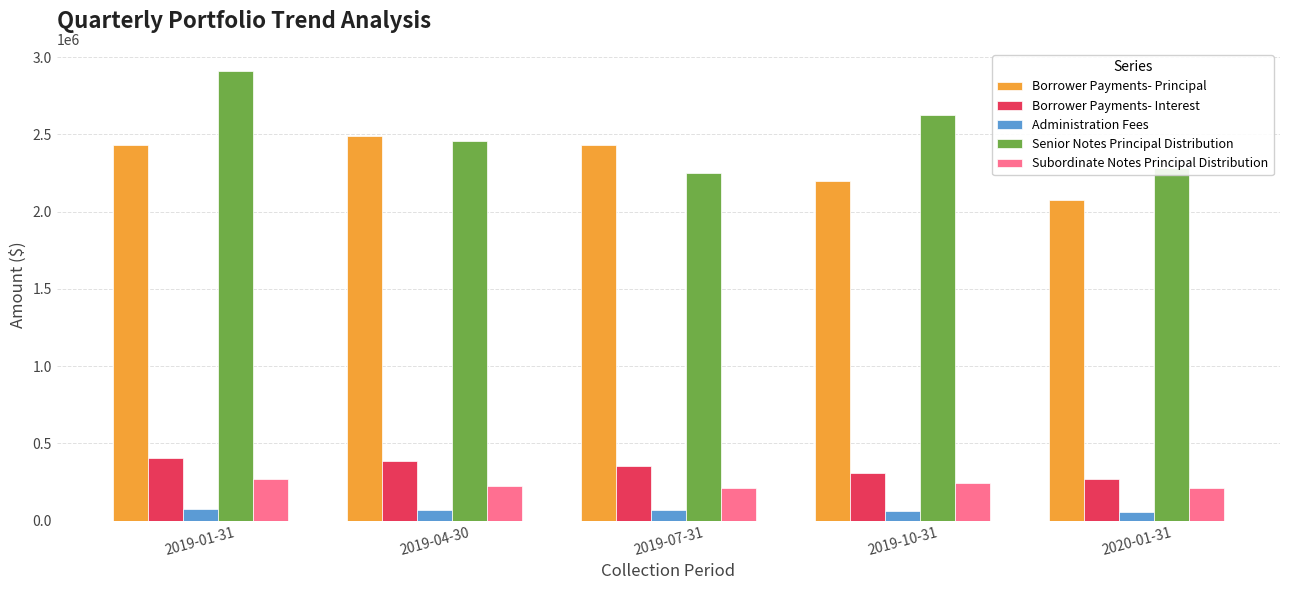

What position from the left is 2019-10-31?

4